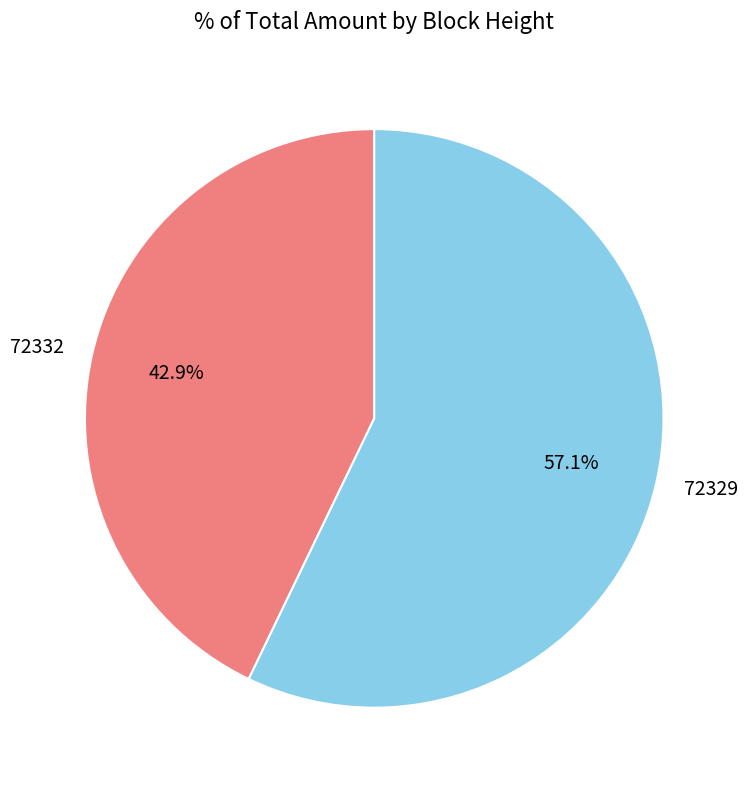

To the nearest percent, what portion does 72329 represent?

57%